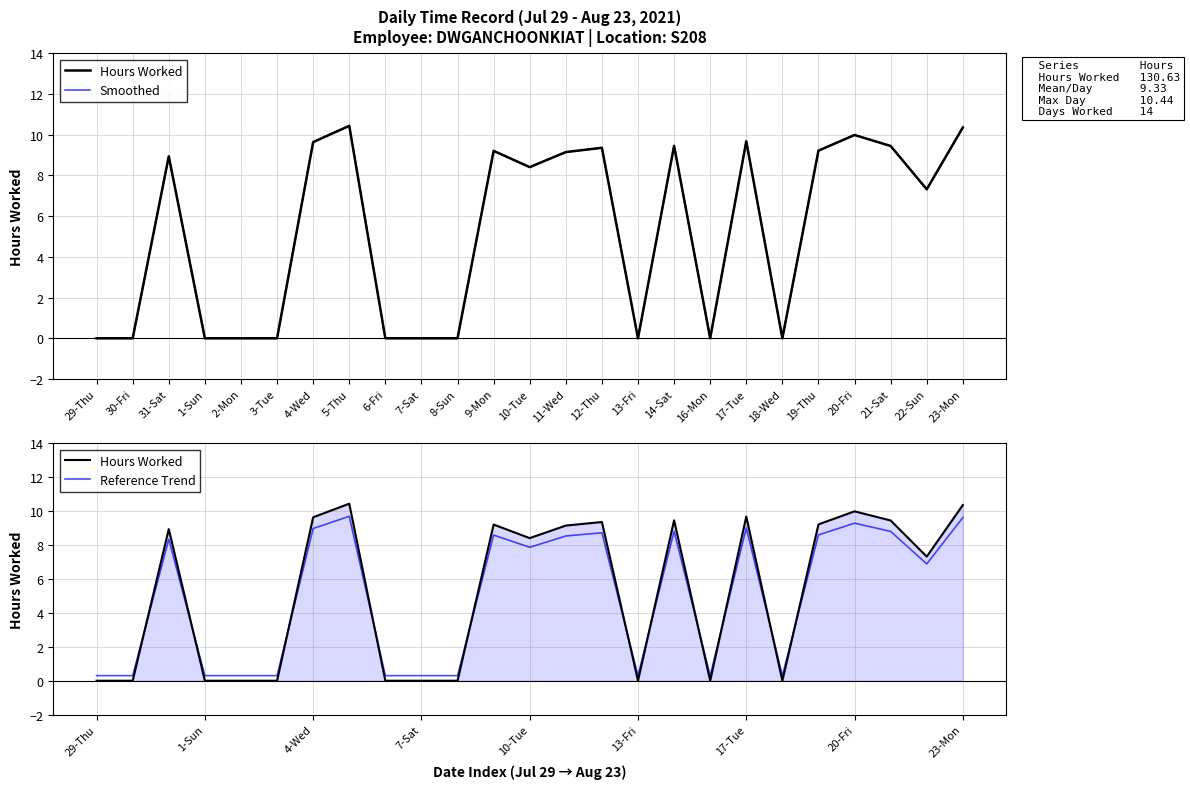

How many series are shown in this chart?

3